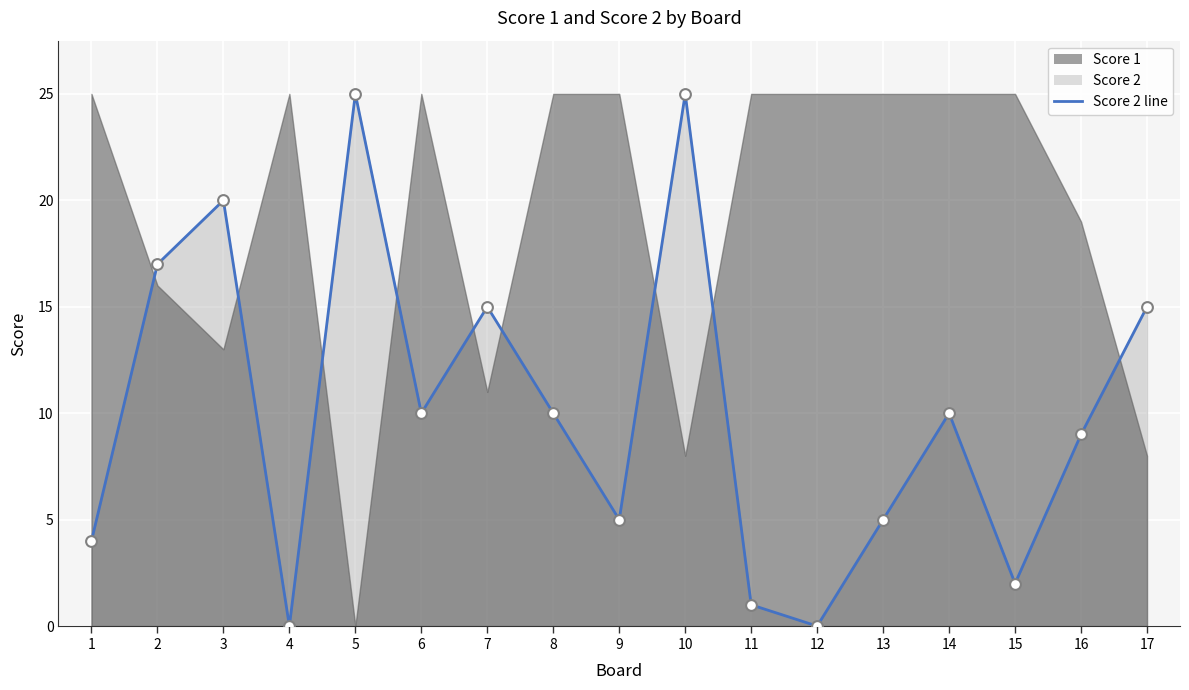

Approximately how many times larger is the value at 11 compared to 17?

0.1